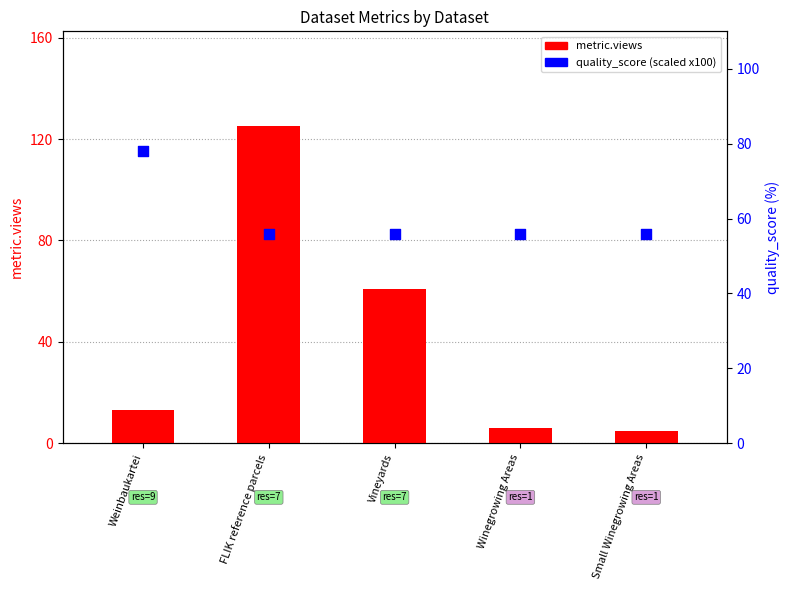

At how many categories does at least one series exceed 55?

5